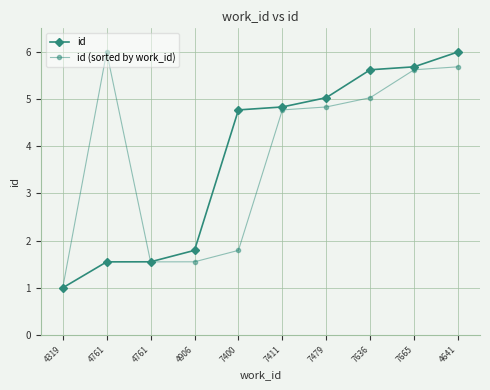

True or false: id (sorted by work_id) and id intersect in this chart.

True